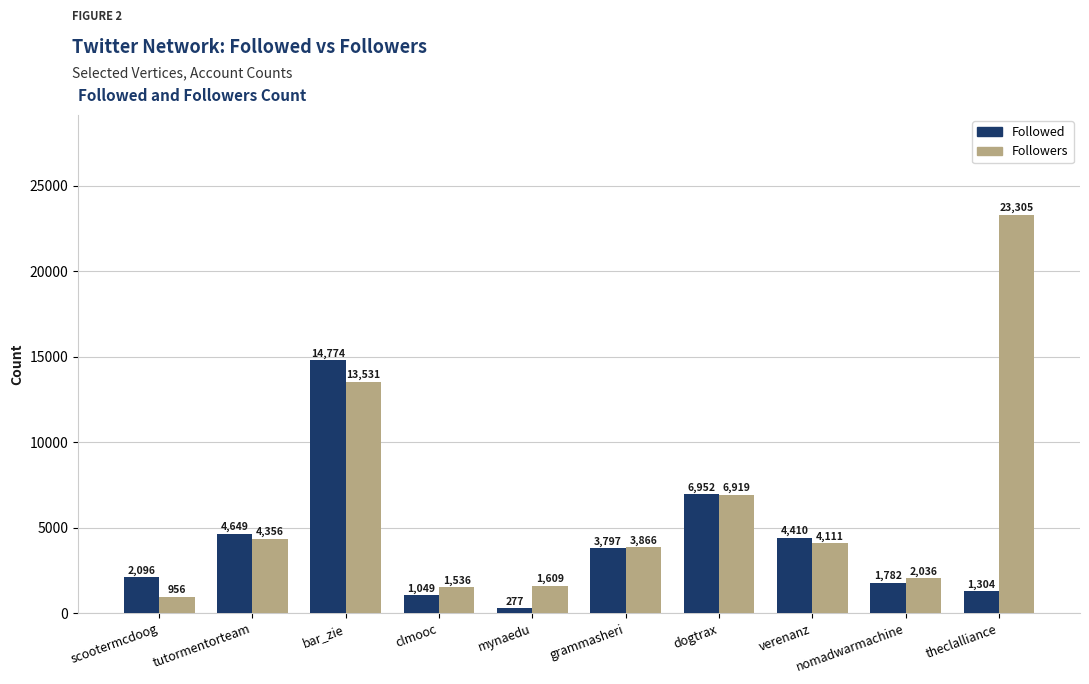

Which series has the widest spread of values?

Followers